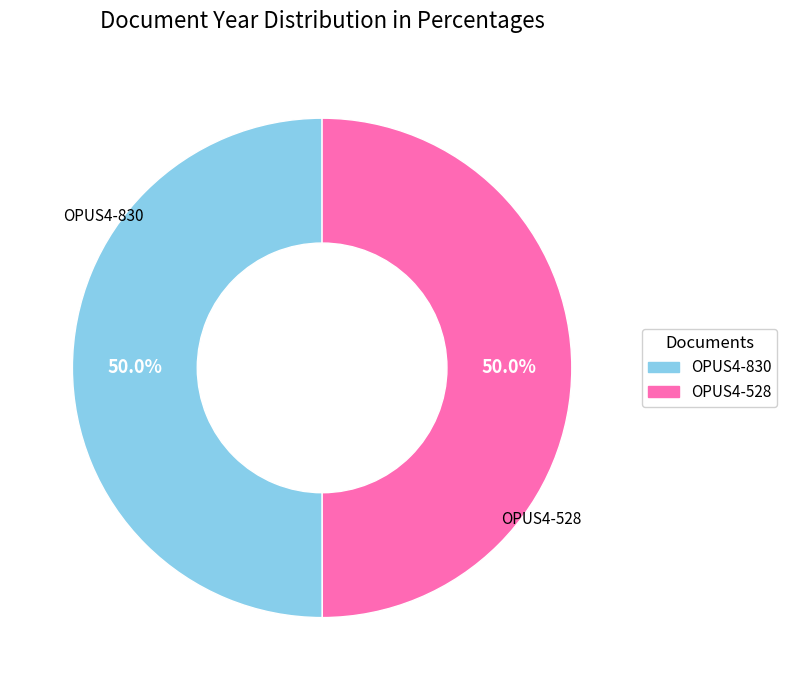

Approximately how many times larger is the value at OPUS4-528 compared to OPUS4-830?

1.0